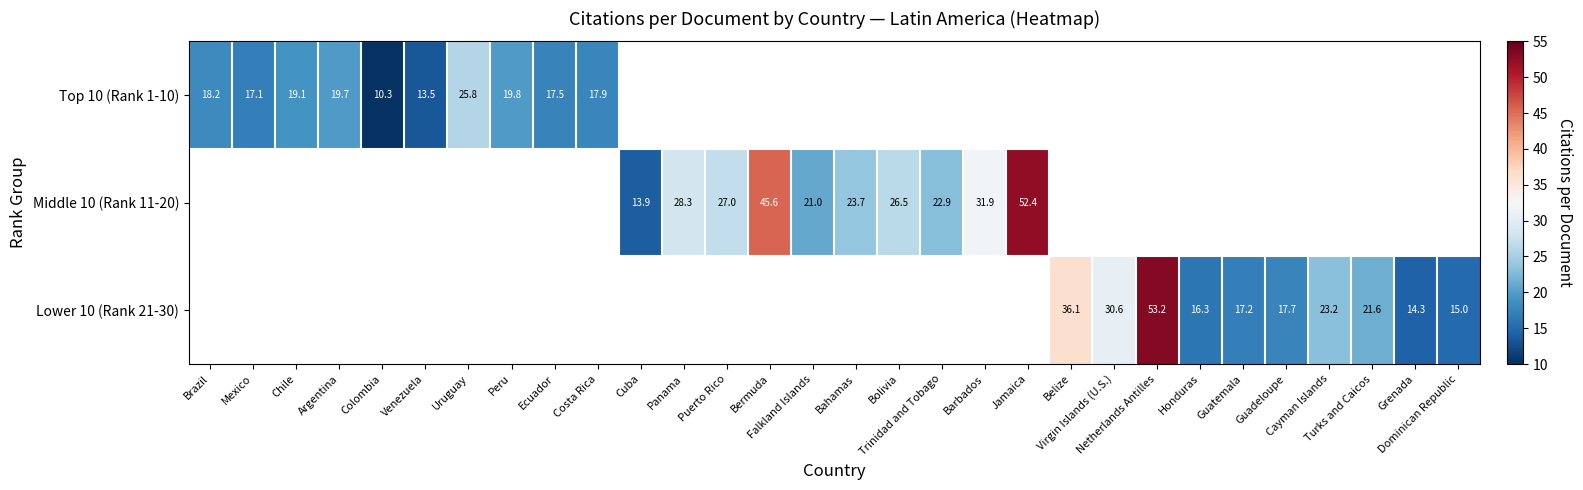

Between Bahamas and Panama, which is larger?

Panama